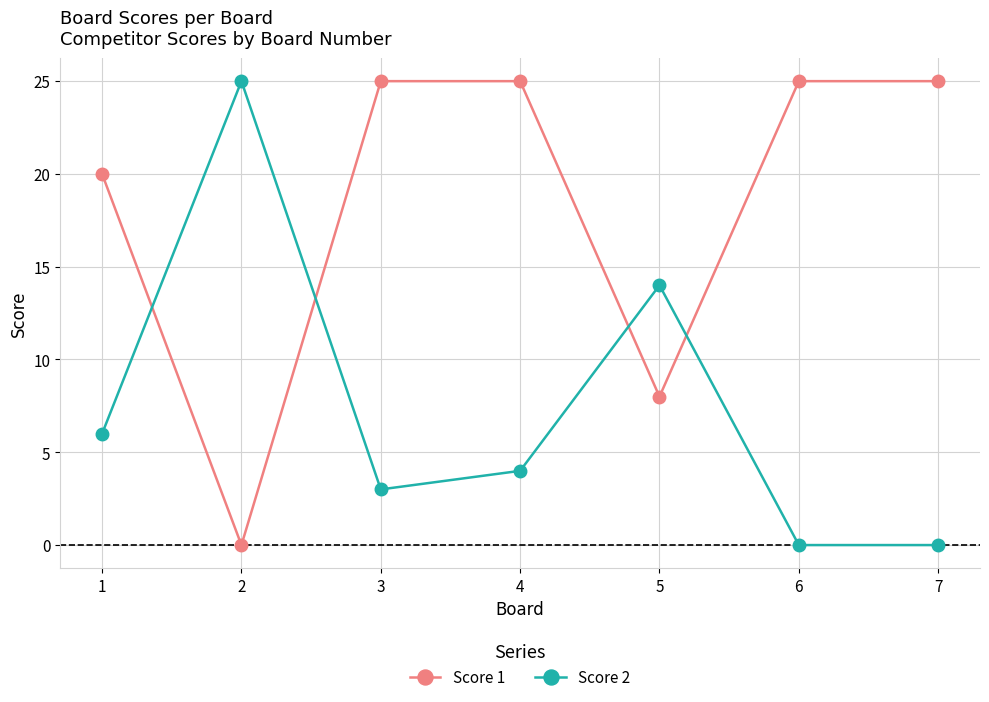

Where is the first local minimum for Score 1?

2